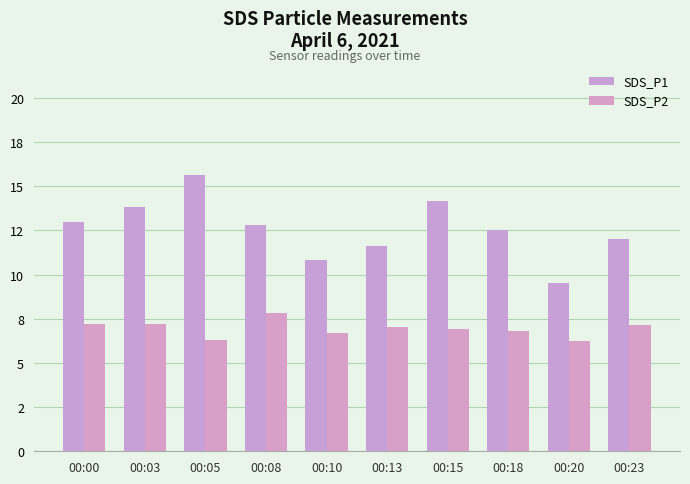

What is the difference between the second highest and second lowest values in the SDS_P2 series?

0.9